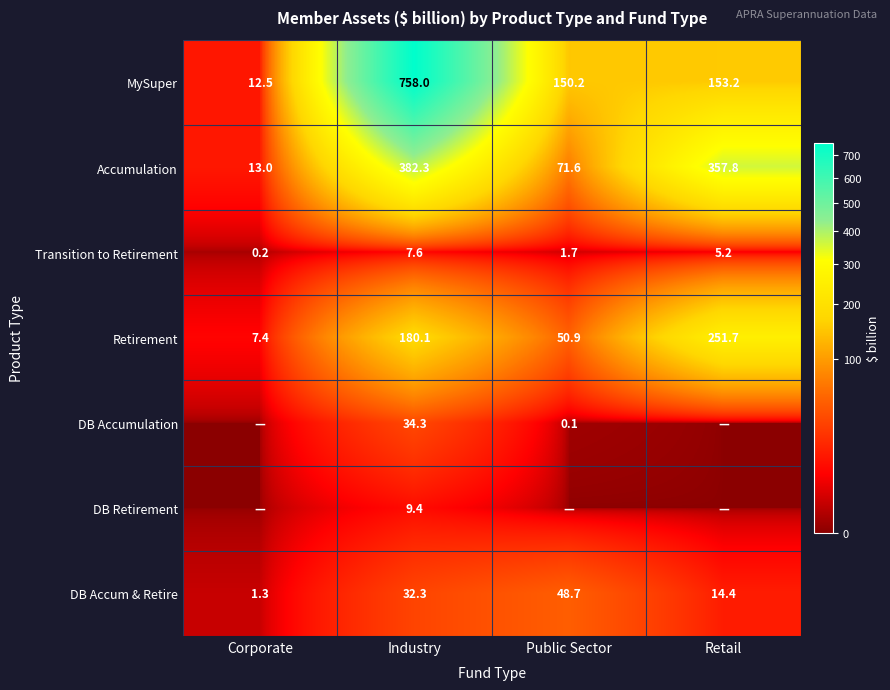

Which category has the lowest value in the Accumulation series?

Corporate